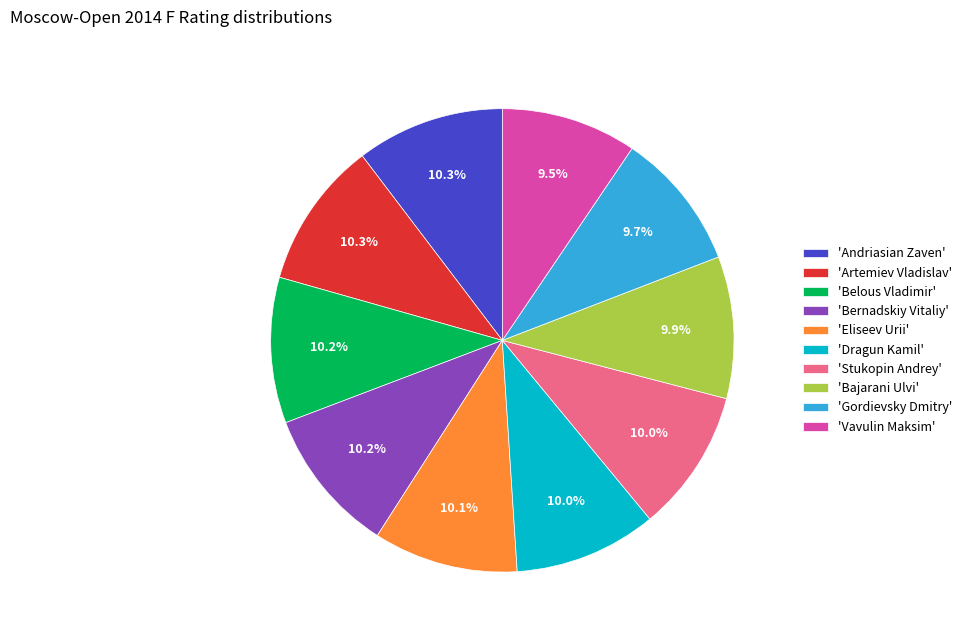

Is 'Bajarani Ulvi' the majority of the pie?

No